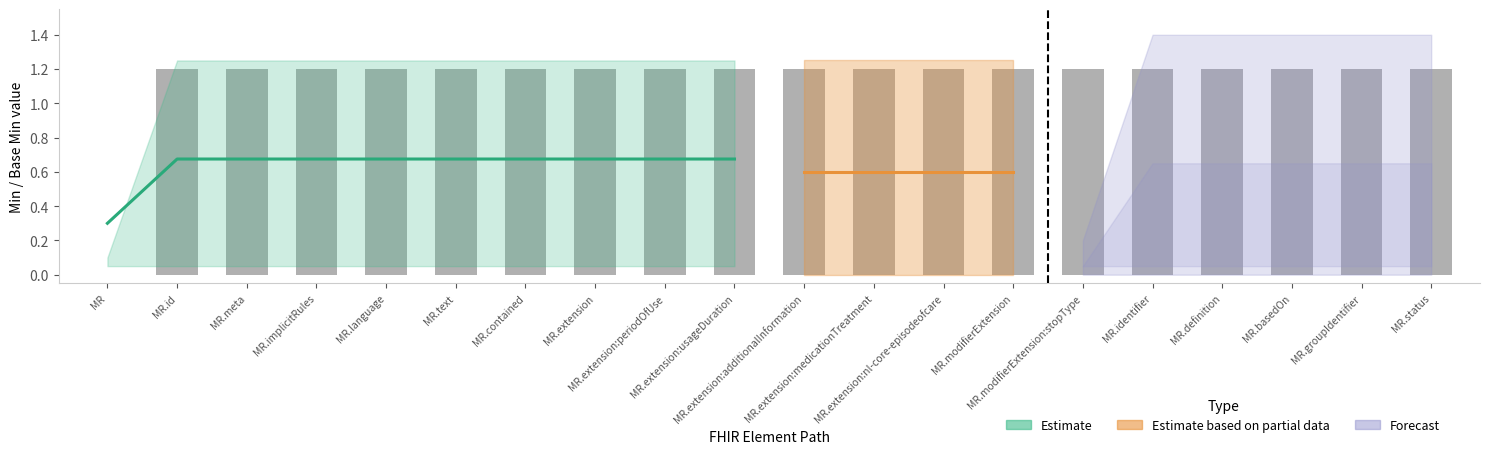

Reading left to right, list all the values displayed in this chart.

MR=0.0	MR.id=1.2	MR.meta=1.2	MR.implicitRules=1.2	MR.language=1.2	MR.text=1.2	MR.contained=1.2	MR.extension=1.2	MR.extension:periodOfUse=1.2	MR.extension:usageDuration=1.2	MR.extension:additionalInformation=1.2	MR.extension:medicationTreatment=1.2	MR.extension:nl-core-episodeofcare=1.2	MR.modifierExtension=1.2	MR.modifierExtension:stopType=1.2	MR.identifier=1.2	MR.definition=1.2	MR.basedOn=1.2	MR.groupIdentifier=1.2	MR.status=1.2